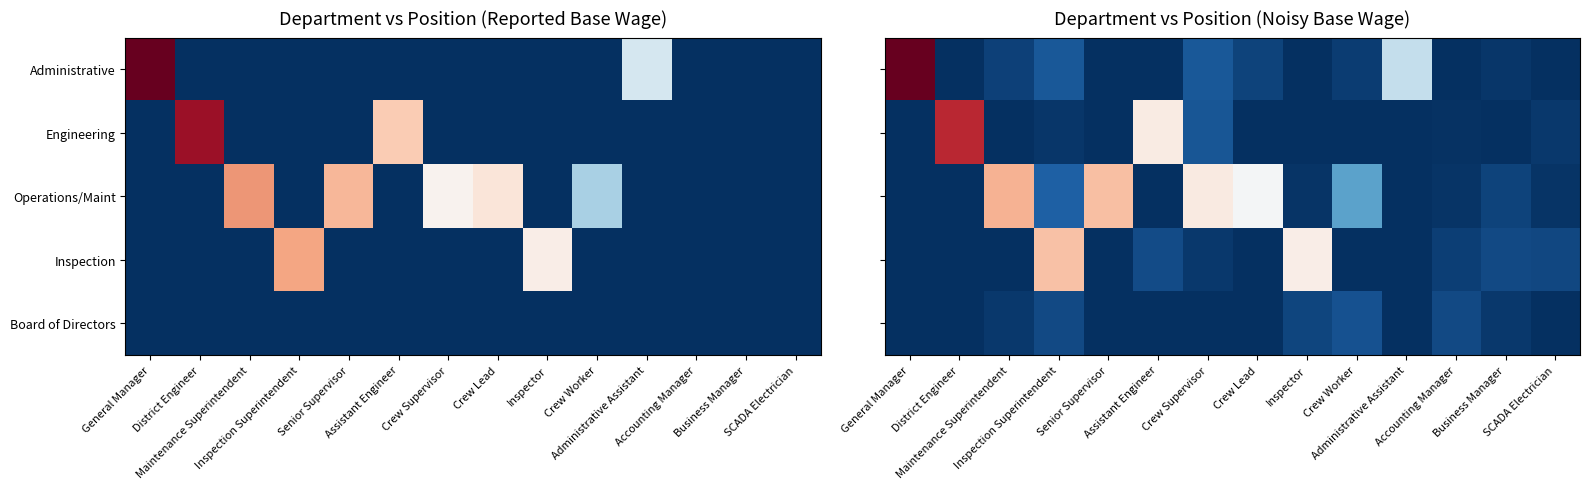

At which label does Inspection reach its peak?

Inspection Superintendent